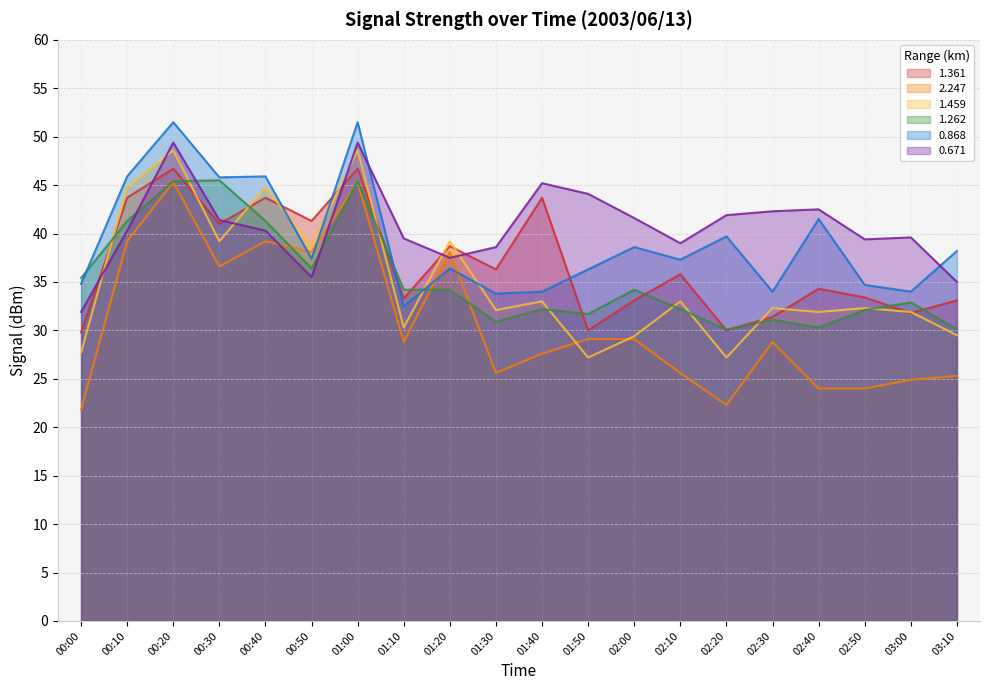

List the series in order of their peak value, lowest first.

2.247, 1.262, 1.361, 1.459, 0.671, 0.868